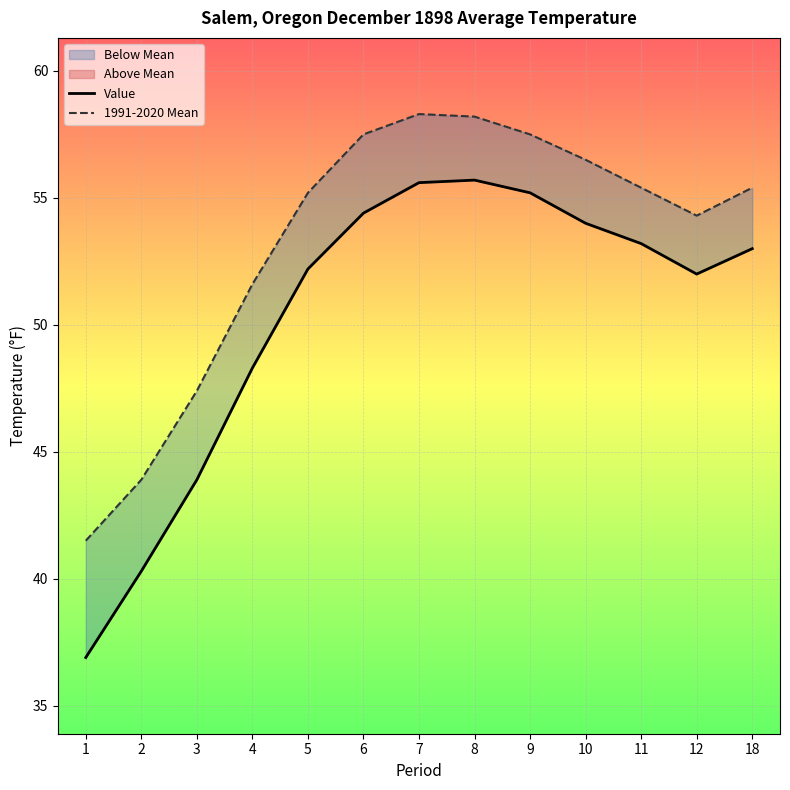

List the series in order of their peak value, lowest first.

Value, 1991-2020 Mean